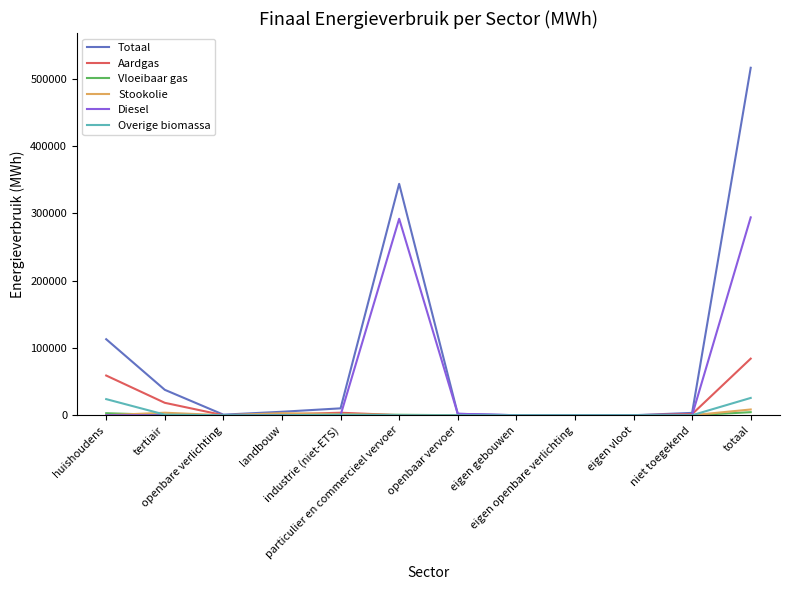

Which series has the largest range (max minus min)?

Totaal